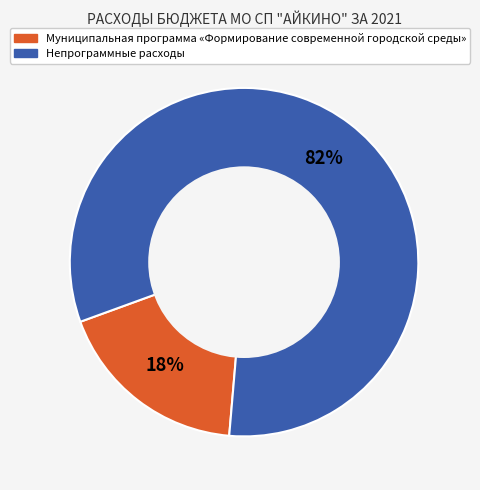

To the nearest percent, what is the average slice percentage?

50%